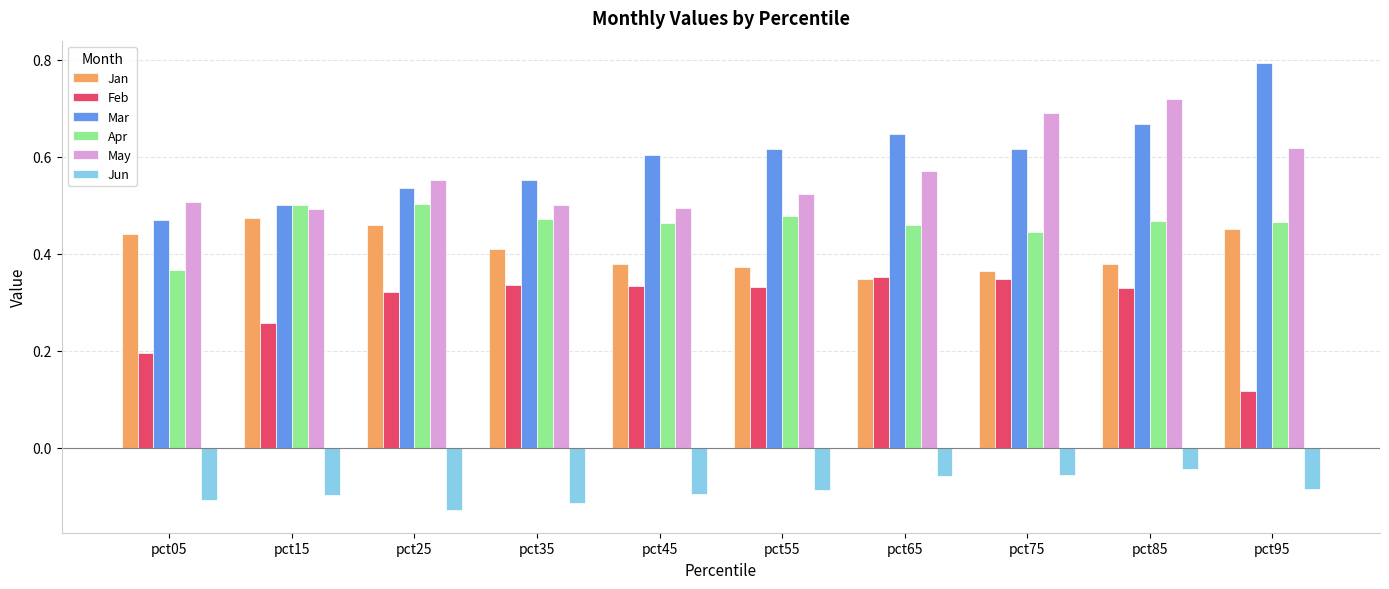

At which category does the chart reach its minimum across all series?

pct25